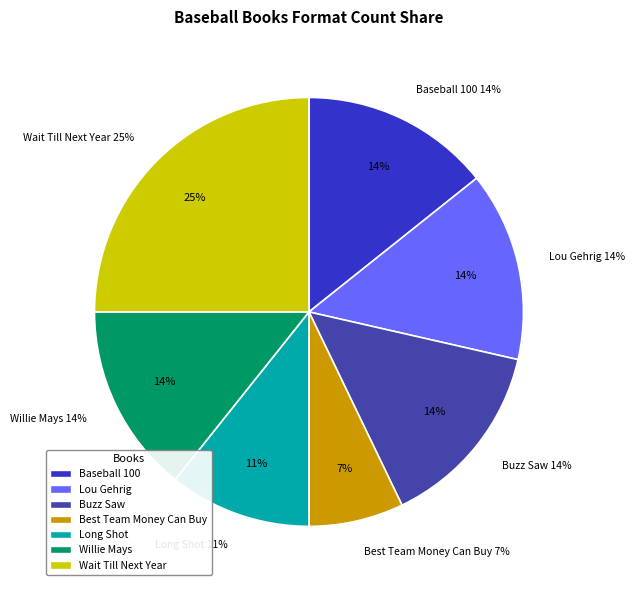

Count the number of slices in the pie.

7